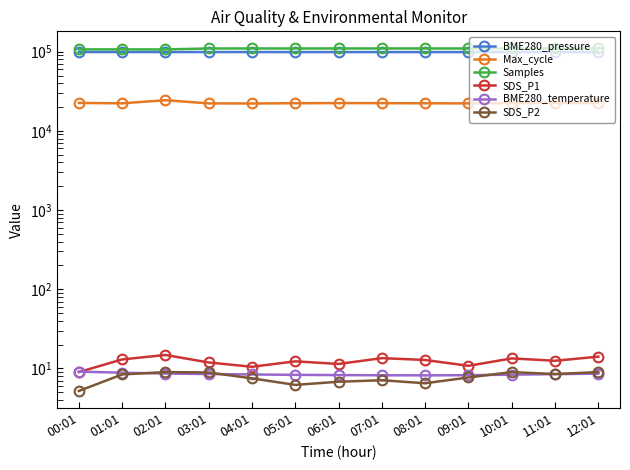

Reading right to left, extract all data points from this chart.

BME280_pressure: 98870.2	98850.6	98835.4	98820.1	98830.5	98845.2	98860.1	98875.3	98897.5	98920.6	98941.7	98964.9	98986.8
Max_cycle: 22450.0	22500.0	22400.0	22250.0	22300.0	22390.0	22410.0	22350.0	22180.0	22229.0	24390.0	22285.0	22527.0
Samples: 109820.0	109800.0	109780.0	109760.0	109790.0	109810.0	109820.0	109750.0	109800.0	109777.0	106751.0	106935.0	106857.0
SDS_P1: 14.1	12.5	13.4	10.8	12.8	13.5	11.4	12.3	10.5	11.9	14.8	13.0	9.0
BME280_temperature: 8.6	8.5	8.3	8.2	8.2	8.2	8.2	8.3	8.4	8.5	8.6	8.8	9.1
SDS_P2: 9.0	8.5	9.0	7.7	6.5	7.1	6.8	6.2	7.5	8.9	9.0	8.4	5.2